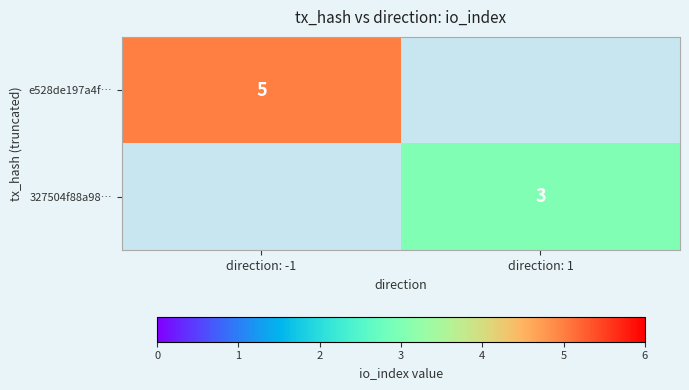

Which category has the highest value across all series?

direction: -1